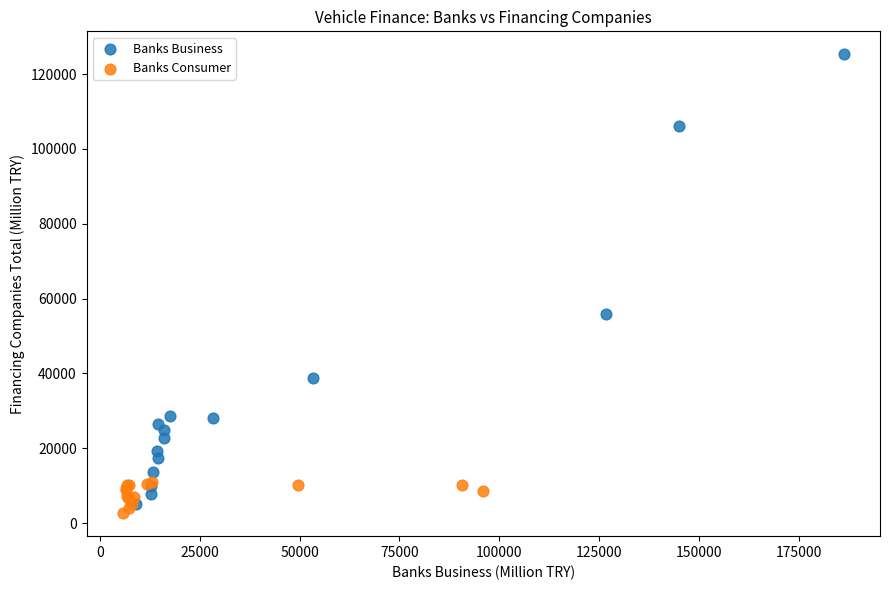

Which series reaches the maximum Y coordinate?

Banks Business